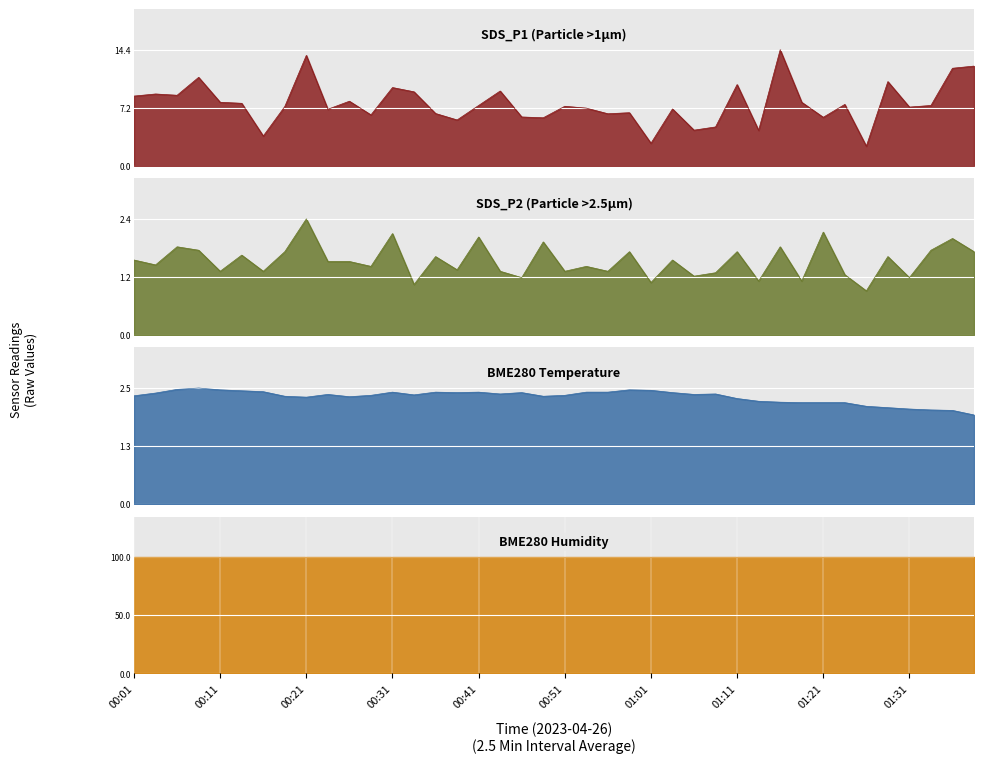

What is the maximum value shown in the chart?

14.4